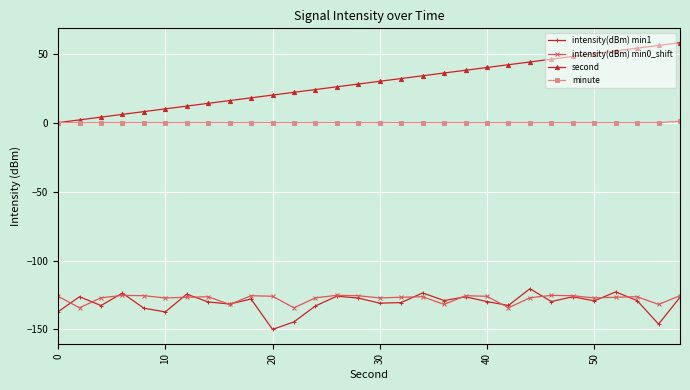

What is the greatest value displayed?

58.0